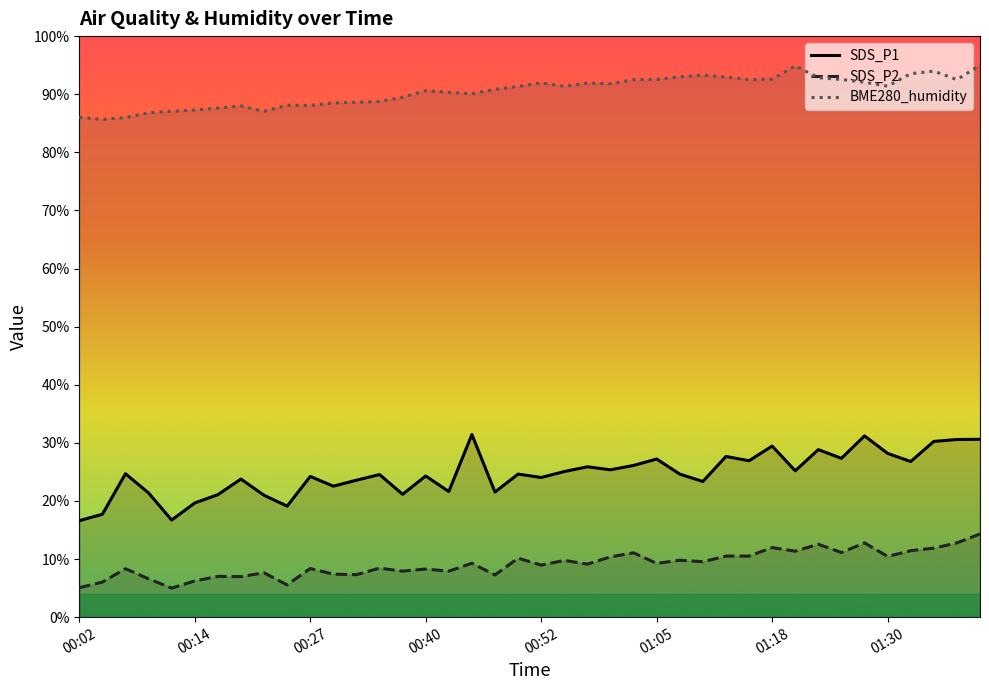

What is the smallest value displayed?

5.0